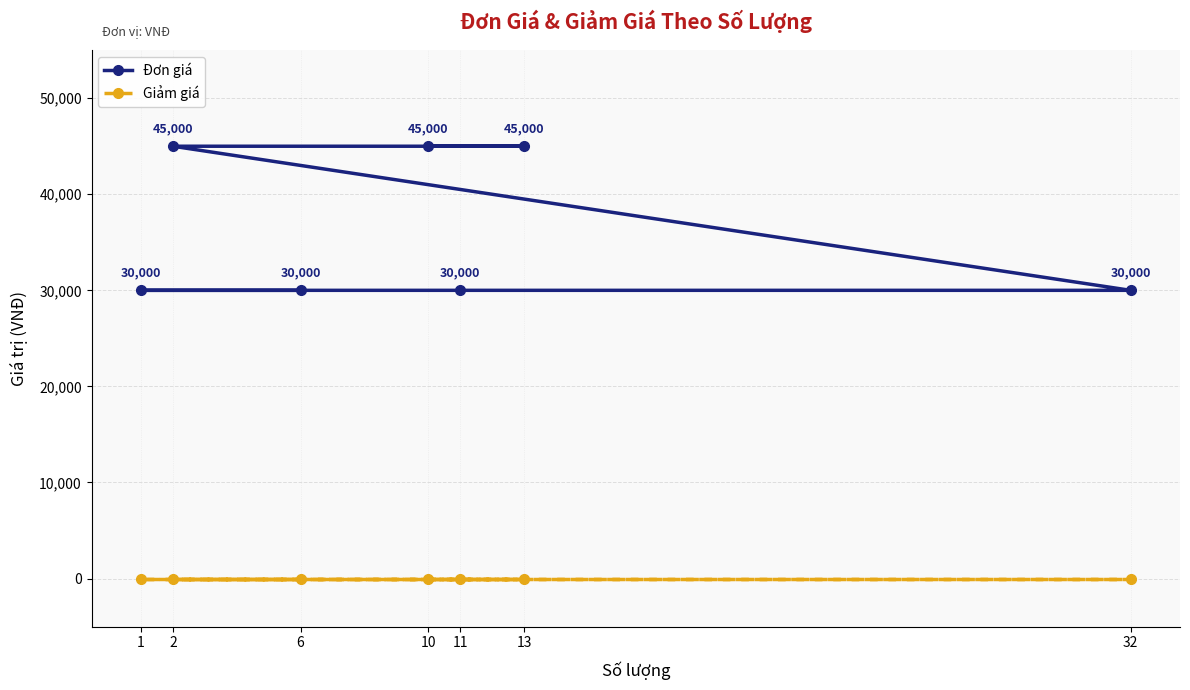

At which category is the sum across all series the highest?

2